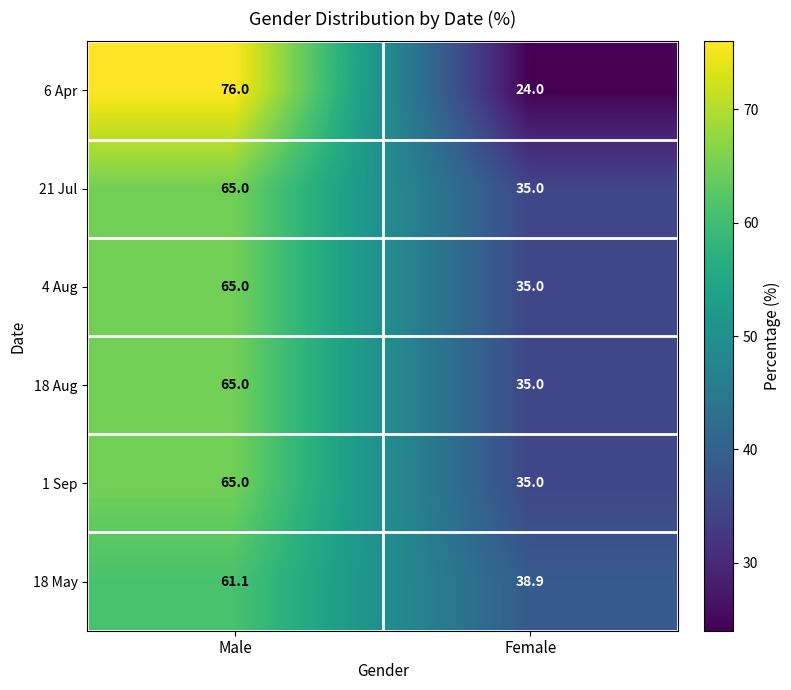

At which category is the sum across all series the highest?

Male